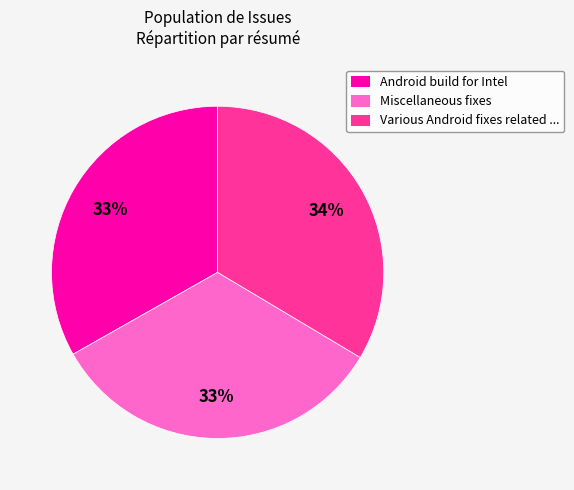

Is there any slice that represents more than half of the pie?

No